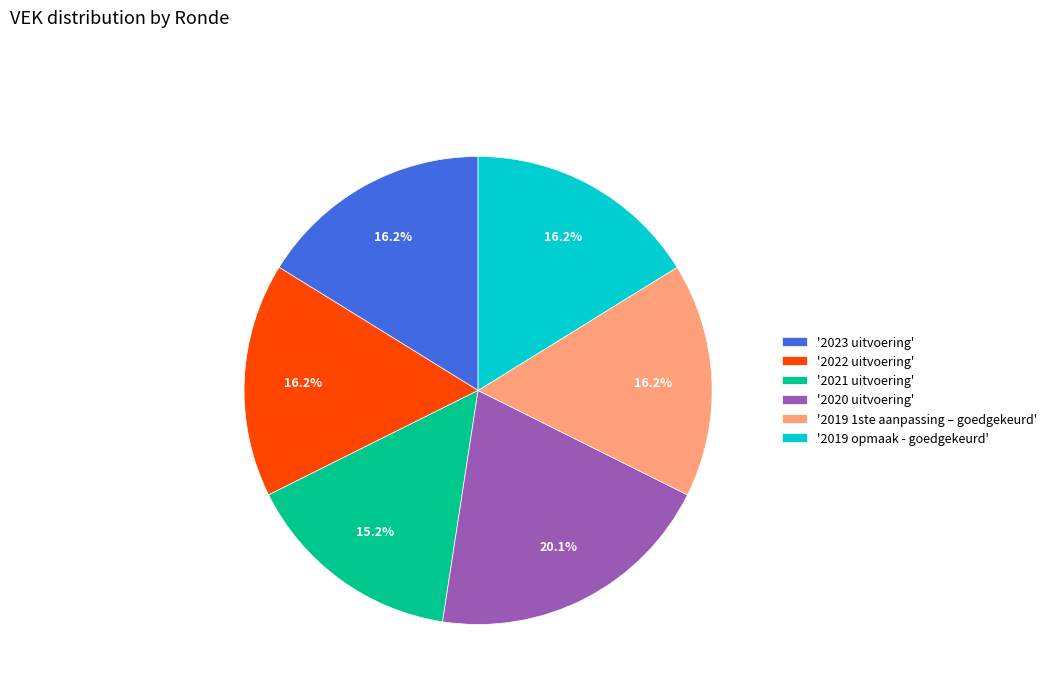

What percentage do '2022 uitvoering' and '2019 opmaak - goedgekeurd' together represent?

32.4%